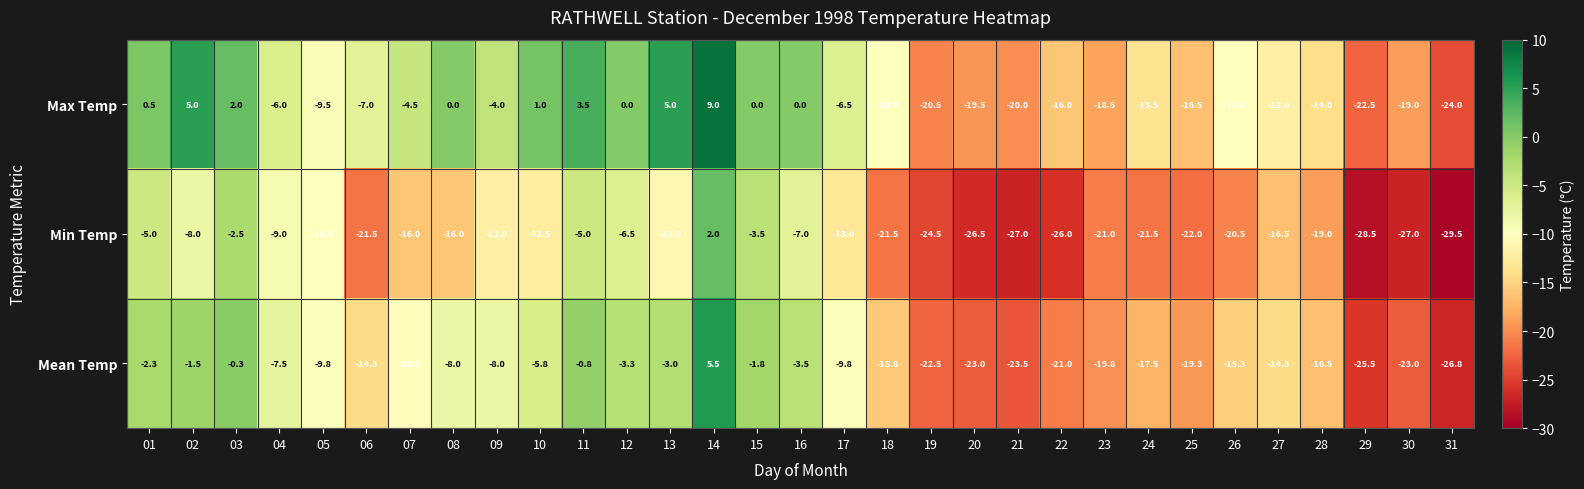

What is the lowest value of the Mean Temp series?

-26.8